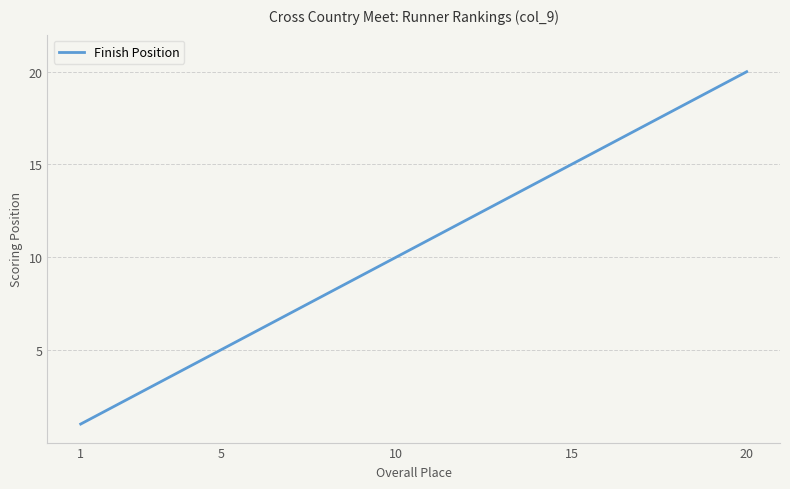

What is the difference between the maximum and minimum values?

19.0